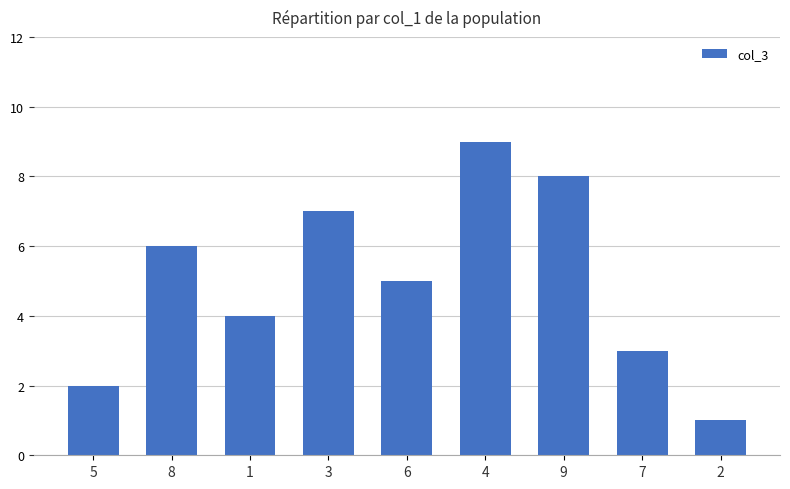

Where does the data first go above 5?

8